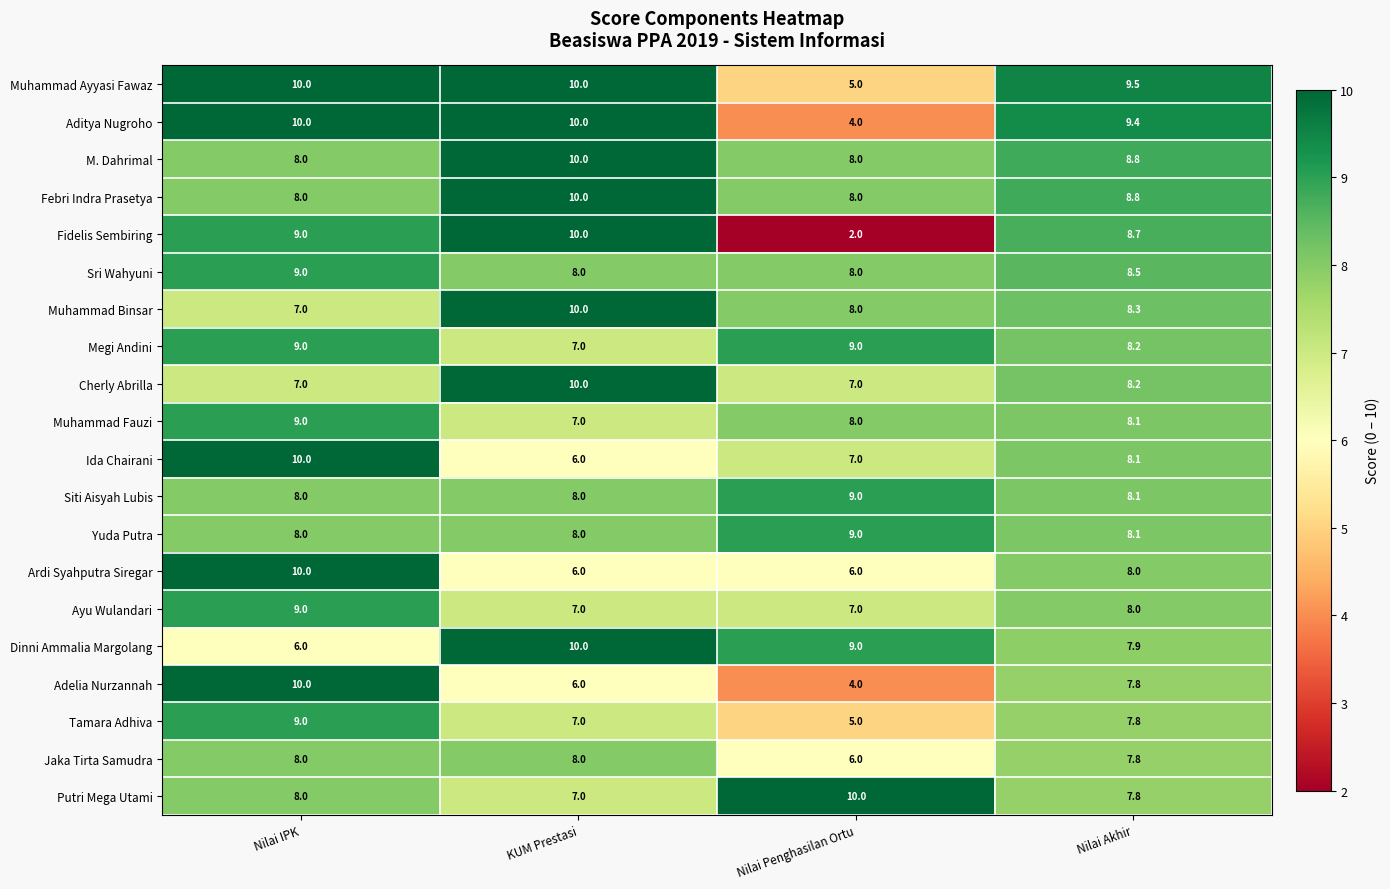

Is the value of Ida Chairani at Nilai Akhir greater than the value of M. Dahrimal at Nilai Akhir?

No